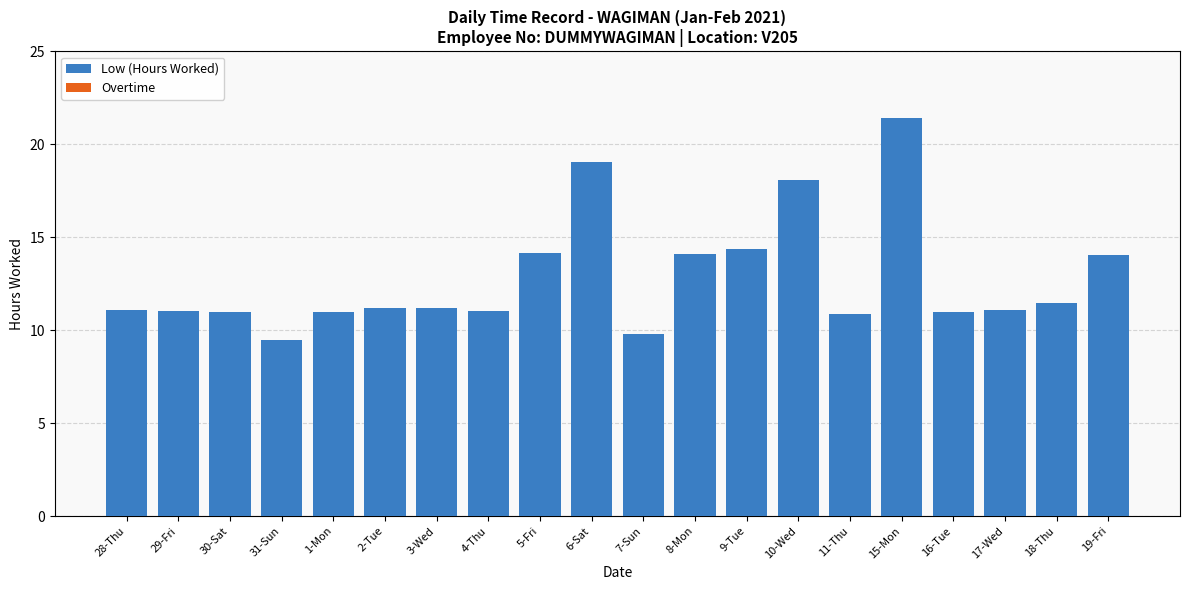

Is it true that the value at 31-Sun is 9.5?

True